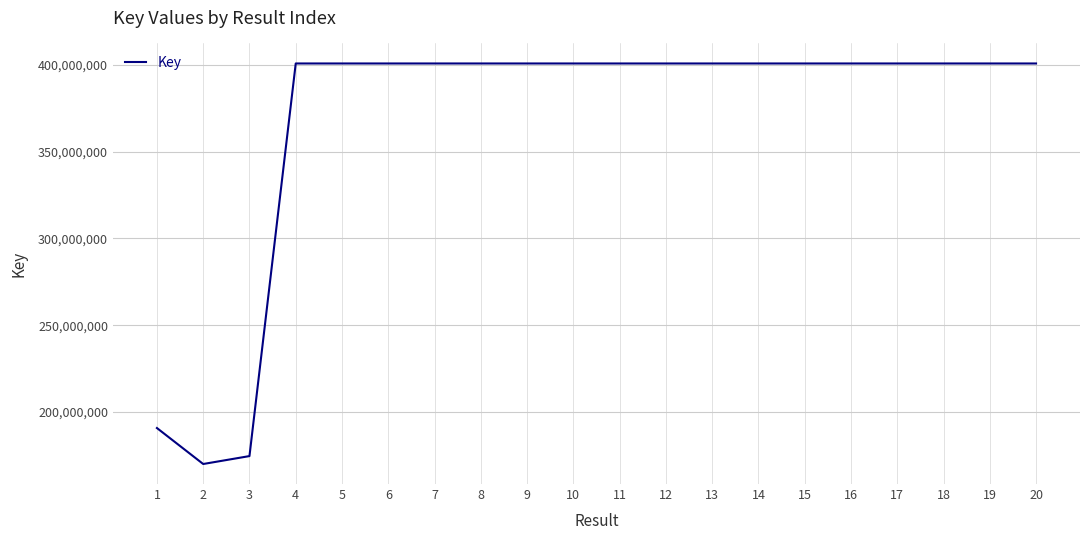

What is the sum of all values?

7347696101